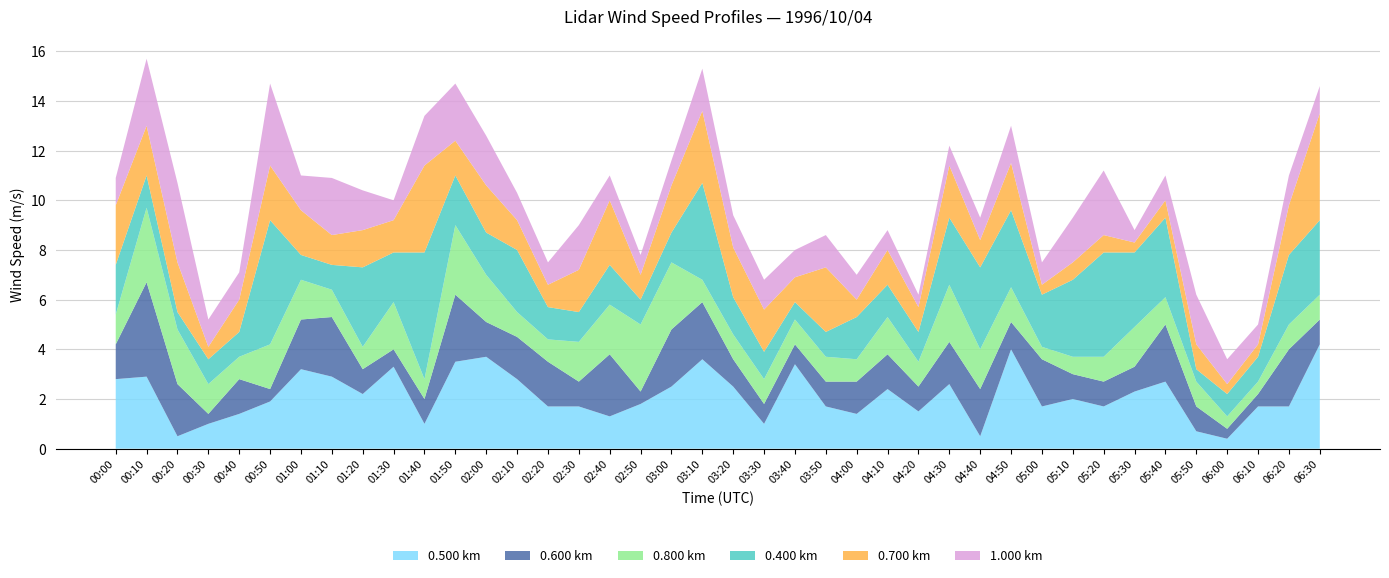

Reading left to right, extract all data points from this chart.

0.500: 00:00=2.8	00:10=2.9	00:20=0.5	00:30=1.0	00:40=1.4	00:50=1.9	01:00=3.2	01:10=2.9	01:20=2.2	01:30=3.3	01:40=1.0	01:50=3.5	02:00=3.7	02:10=2.8	02:20=1.7	02:30=1.7	02:40=1.3	02:50=1.8	03:00=2.5	03:10=3.6	03:20=2.5	03:30=1.0	03:40=3.4	03:50=1.7	04:00=1.4	04:10=2.4	04:20=1.5	04:30=2.6	04:40=0.5	04:50=4.0	05:00=1.7	05:10=2.0	05:20=1.7	05:30=2.3	05:40=2.7	05:50=0.7	06:00=0.4	06:10=1.7	06:20=1.7	06:30=4.2
0.600: 00:00=1.4	00:10=3.8	00:20=2.1	00:30=0.4	00:40=1.4	00:50=0.5	01:00=2.0	01:10=2.4	01:20=1.0	01:30=0.7	01:40=1.0	01:50=2.7	02:00=1.4	02:10=1.7	02:20=1.8	02:30=1.0	02:40=2.5	02:50=0.5	03:00=2.3	03:10=2.3	03:20=1.1	03:30=0.8	03:40=0.8	03:50=1.0	04:00=1.3	04:10=1.4	04:20=1.0	04:30=1.7	04:40=1.9	04:50=1.1	05:00=1.9	05:10=1.0	05:20=1.0	05:30=1.0	05:40=2.3	05:50=1.0	06:00=0.4	06:10=0.5	06:20=2.3	06:30=1.0
0.800: 00:00=1.2	00:10=3.0	00:20=2.2	00:30=1.2	00:40=0.9	00:50=1.8	01:00=1.6	01:10=1.1	01:20=0.9	01:30=1.9	01:40=0.8	01:50=2.8	02:00=1.9	02:10=1.0	02:20=0.9	02:30=1.6	02:40=2.0	02:50=2.7	03:00=2.7	03:10=0.9	03:20=1.0	03:30=1.0	03:40=1.0	03:50=1.0	04:00=0.9	04:10=1.5	04:20=1.0	04:30=2.3	04:40=1.6	04:50=1.4	05:00=0.5	05:10=0.7	05:20=1.0	05:30=1.6	05:40=1.1	05:50=1.0	06:00=0.5	06:10=0.5	06:20=1.0	06:30=1.0
0.400: 00:00=2.0	00:10=1.3	00:20=0.7	00:30=1.0	00:40=1.0	00:50=5.0	01:00=1.0	01:10=1.0	01:20=3.2	01:30=2.0	01:40=5.1	01:50=2.0	02:00=1.7	02:10=2.5	02:20=1.3	02:30=1.2	02:40=1.6	02:50=1.0	03:00=1.2	03:10=3.9	03:20=1.5	03:30=1.1	03:40=0.7	03:50=1.0	04:00=1.7	04:10=1.3	04:20=1.2	04:30=2.7	04:40=3.3	04:50=3.1	05:00=2.1	05:10=3.1	05:20=4.2	05:30=3.0	05:40=3.2	05:50=0.5	06:00=0.9	06:10=1.0	06:20=2.8	06:30=3.0
0.700: 00:00=2.4	00:10=2.0	00:20=2.0	00:30=0.5	00:40=1.3	00:50=2.2	01:00=1.8	01:10=1.2	01:20=1.5	01:30=1.3	01:40=3.5	01:50=1.4	02:00=1.9	02:10=1.2	02:20=0.9	02:30=1.7	02:40=2.6	02:50=1.0	03:00=1.9	03:10=2.9	03:20=2.0	03:30=1.7	03:40=1.0	03:50=2.6	04:00=0.7	04:10=1.4	04:20=1.0	04:30=2.1	04:40=1.1	04:50=1.9	05:00=0.4	05:10=0.7	05:20=0.7	05:30=0.4	05:40=0.7	05:50=1.0	06:00=0.4	06:10=0.5	06:20=2.0	06:30=4.3
1.000: 00:00=1.1	00:10=2.7	00:20=3.2	00:30=1.1	00:40=1.1	00:50=3.3	01:00=1.4	01:10=2.3	01:20=1.6	01:30=0.8	01:40=2.0	01:50=2.3	02:00=2.0	02:10=1.1	02:20=0.9	02:30=1.8	02:40=1.0	02:50=0.8	03:00=1.0	03:10=1.7	03:20=1.3	03:30=1.2	03:40=1.1	03:50=1.3	04:00=1.0	04:10=0.8	04:20=0.5	04:30=0.8	04:40=0.9	04:50=1.5	05:00=0.9	05:10=1.8	05:20=2.6	05:30=0.5	05:40=1.0	05:50=2.0	06:00=1.0	06:10=0.8	06:20=1.2	06:30=1.1